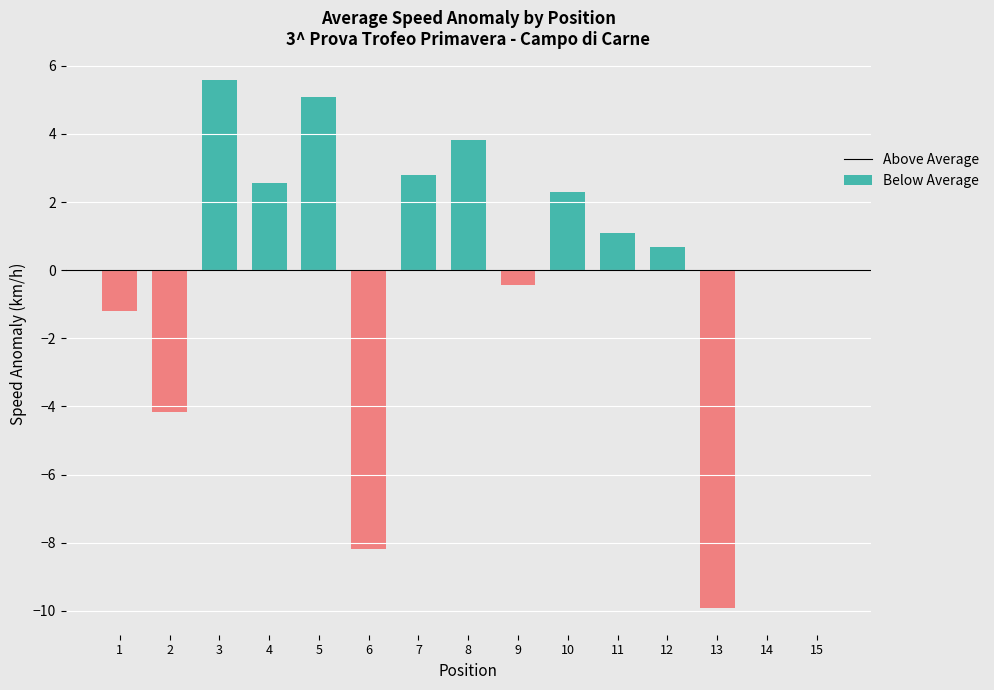

Between 7 and 9, which series saw the biggest shift?

Above Average